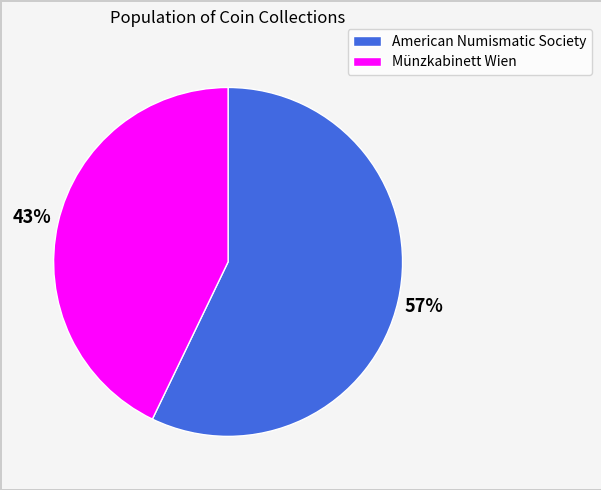

How many segments does this pie chart have?

2